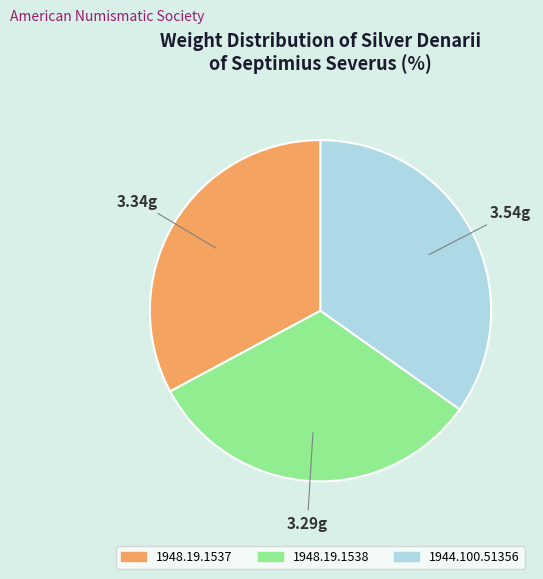

Does 1944.100.51356 account for over 50% of the chart?

No